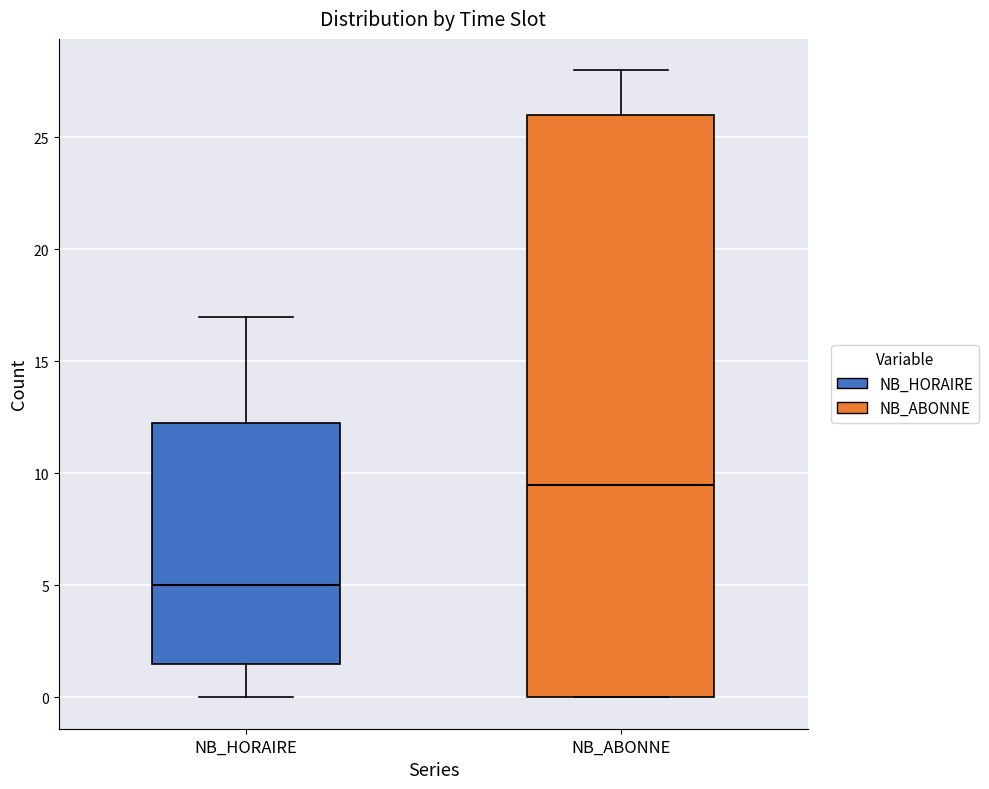

Which box is the tallest, from its lower edge to its upper edge?

NB_ABONNE